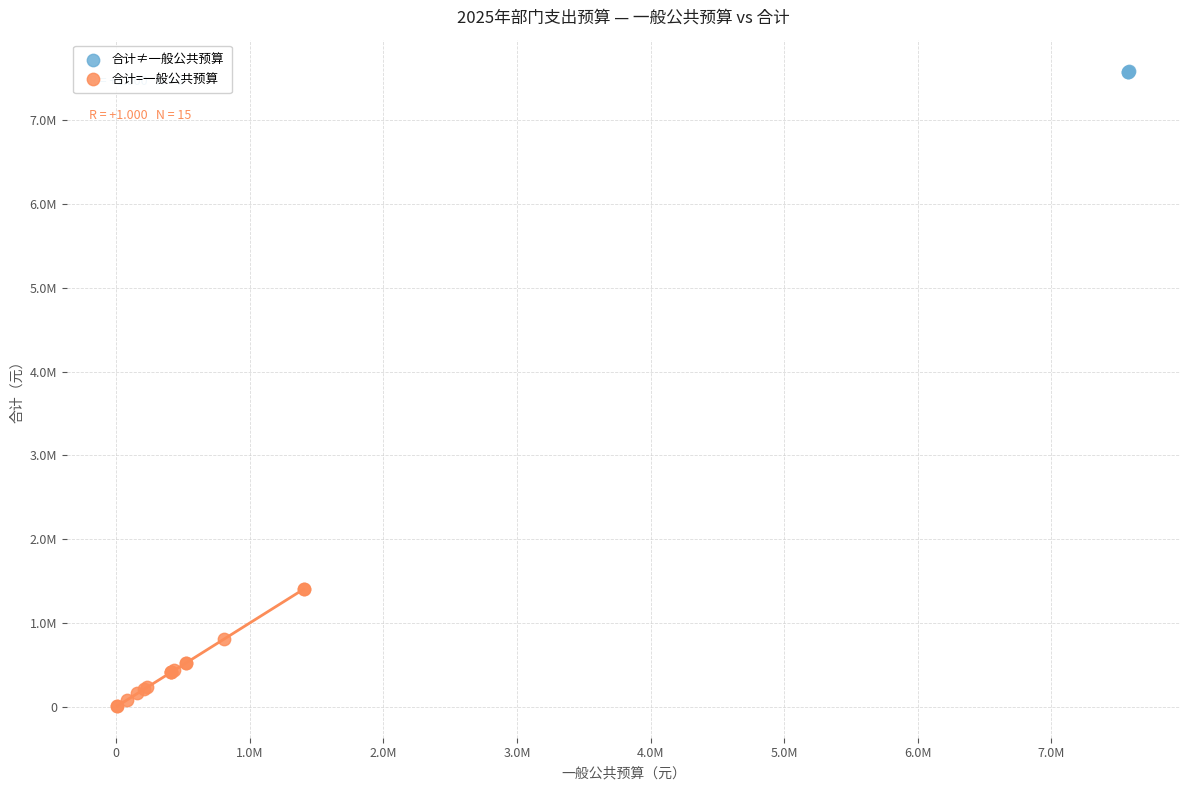

What are all the series names shown in the legend?

合计≠一般公共预算, 合计=一般公共预算